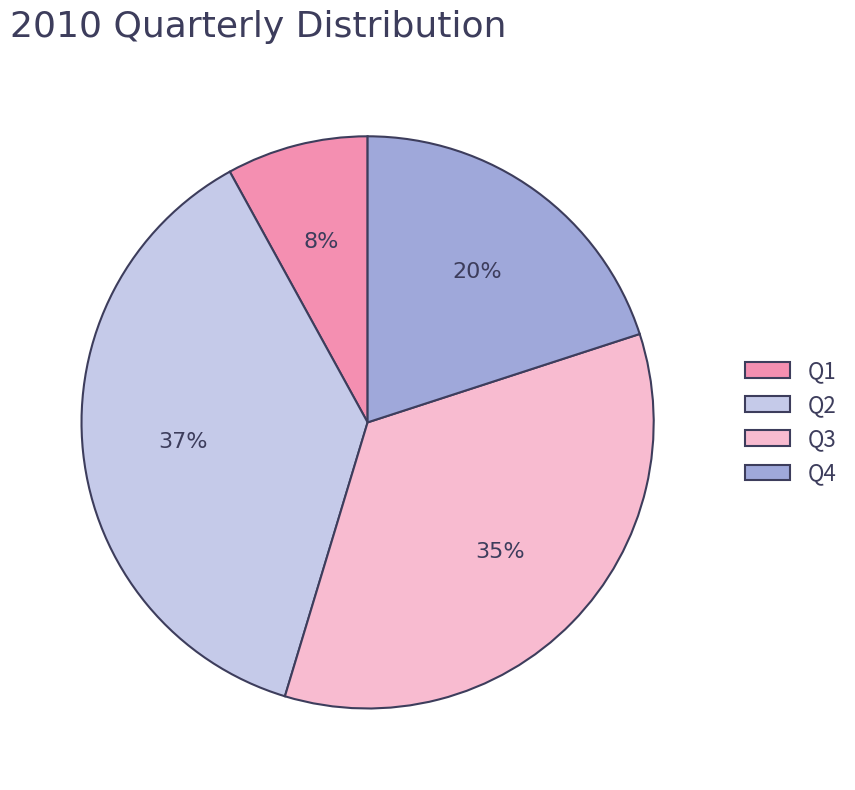

Which category has the biggest portion of the pie?

Q2